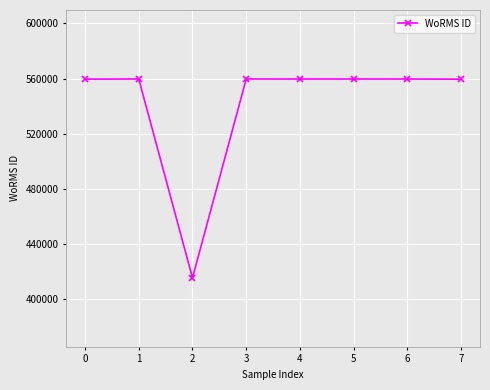

What is the minimum value shown in the chart?

415634